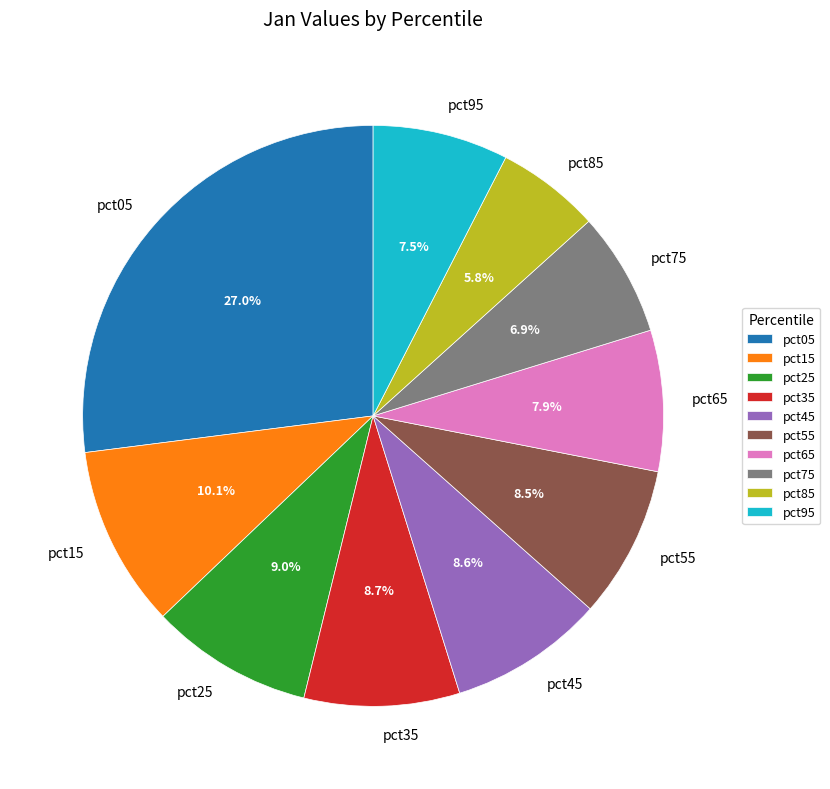

Is pct85 the majority of the pie?

No